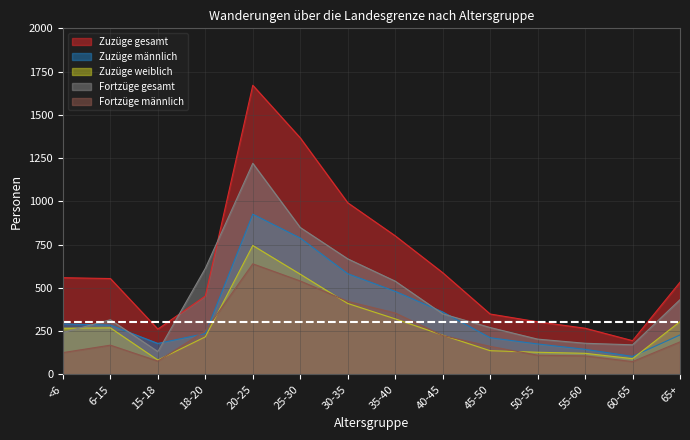

Is the value of Zuzüge gesamt at 45-50 greater than the value of Zuzüge männlich at 25-30?

No